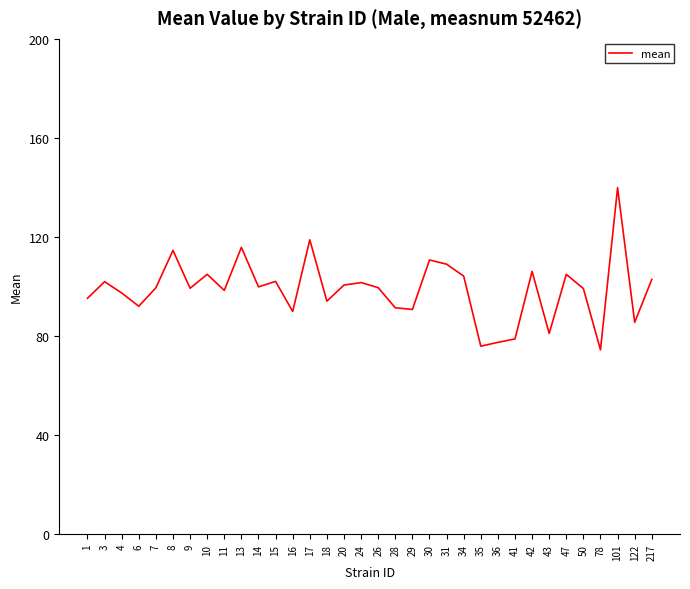

What is the maximum value shown in the chart?

139.9